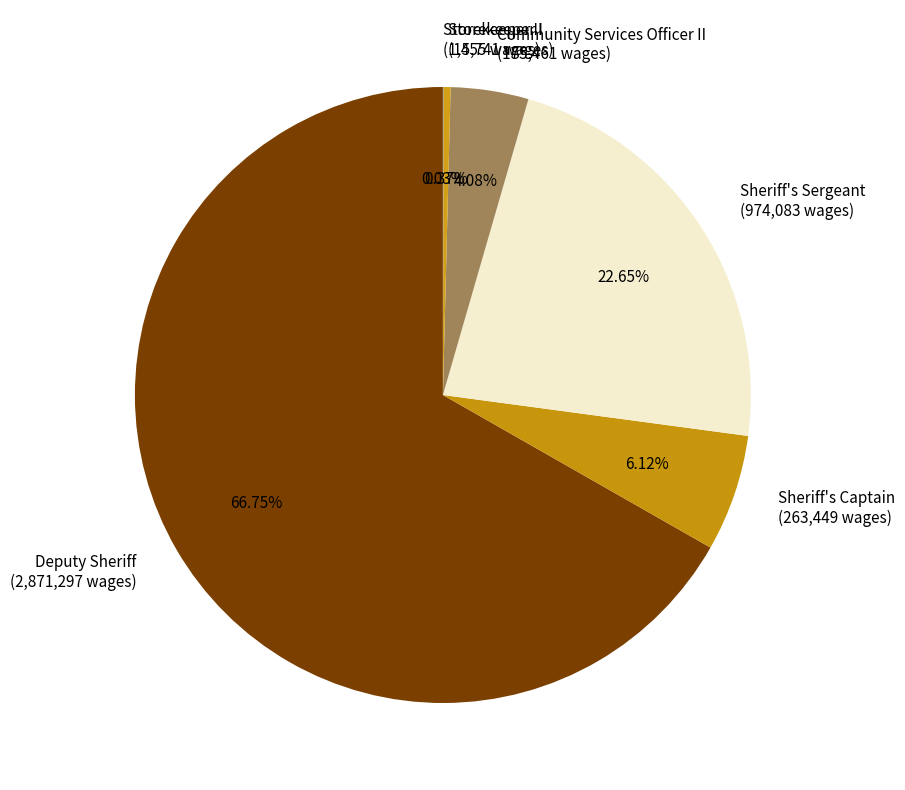

To the nearest percent, what percentage of the pie is Sheriff's Sergeant?

23%